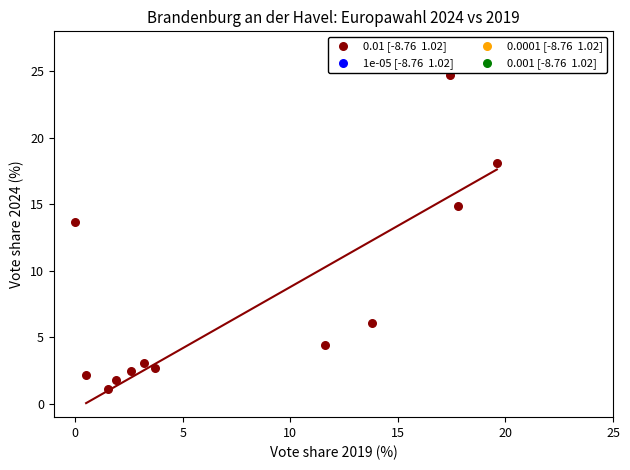

What Y value in the scatter plot is closest to 12?

13.7